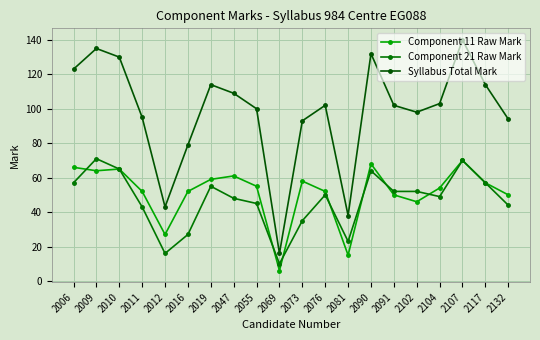

Is this an area chart (filled region under the line)?

No